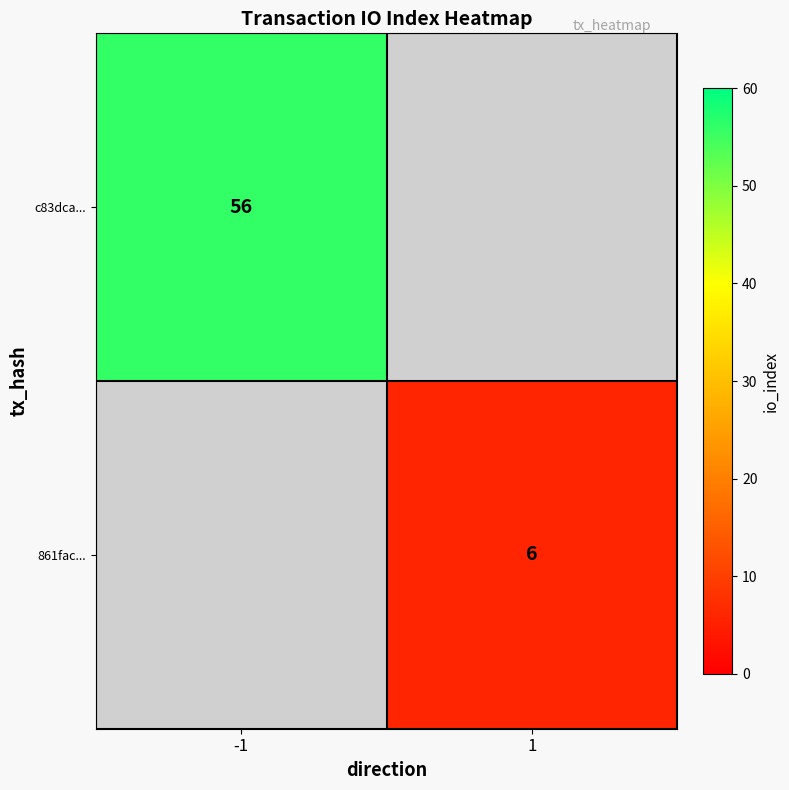

Is the value of 861fac... at 1 greater than the value of c83dca... at -1?

No